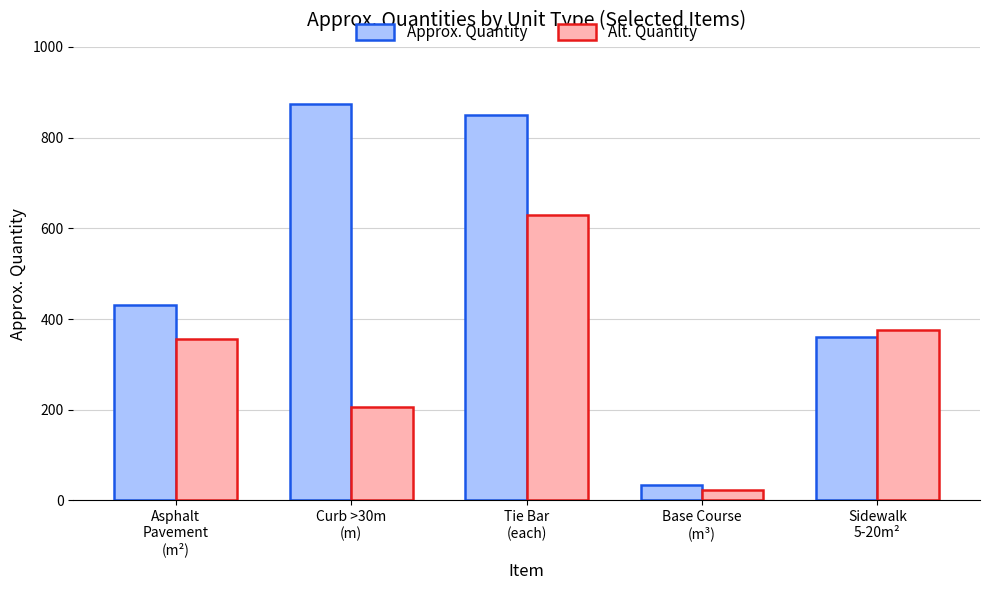

List the series in order of their peak value, highest first.

Approx. Quantity, Alt. Quantity